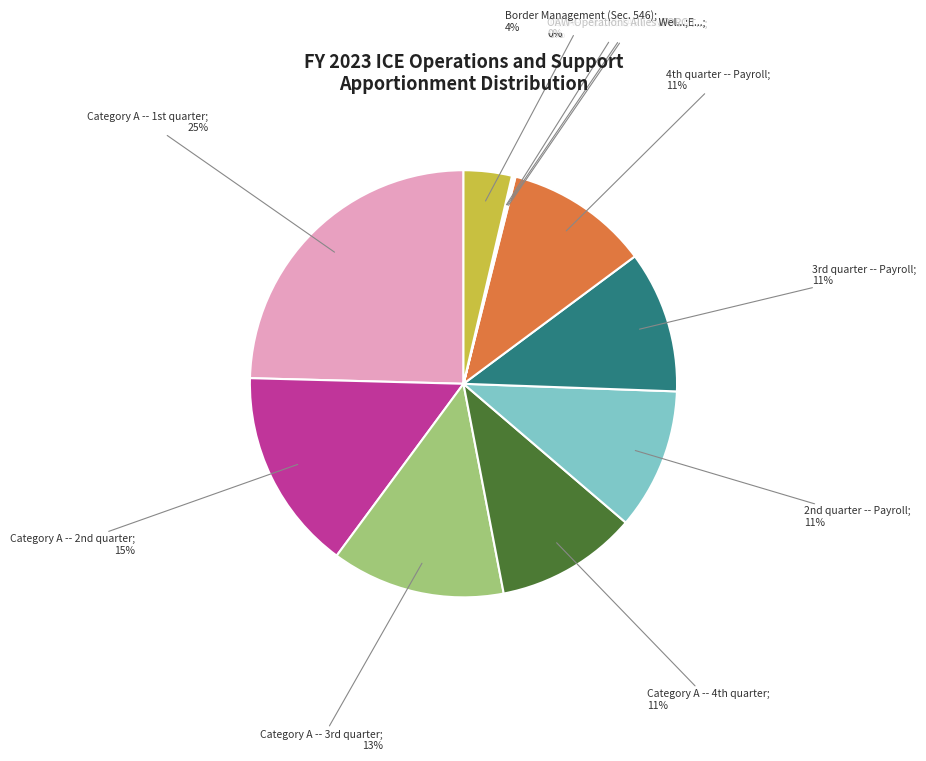

To the nearest percent, what is the difference between the largest and smallest slice percentages?

25%